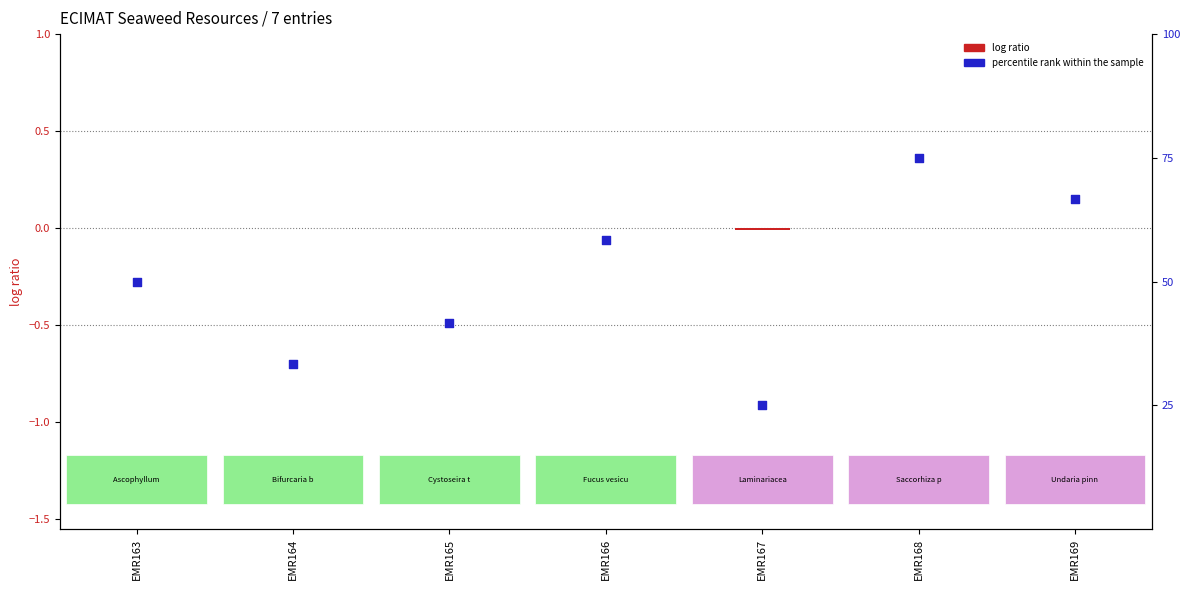

At which category is the sum across all series the highest?

EMR168